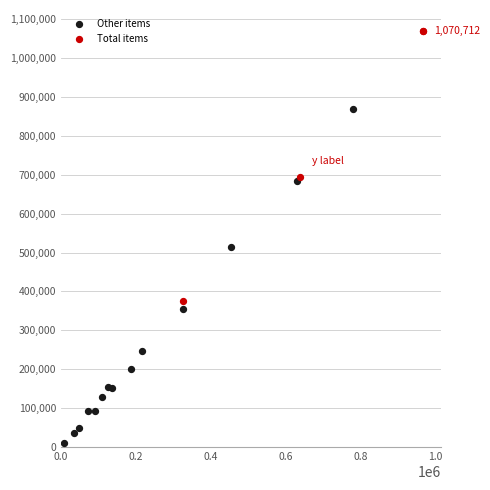

Which series contains the highest Y value?

Total items